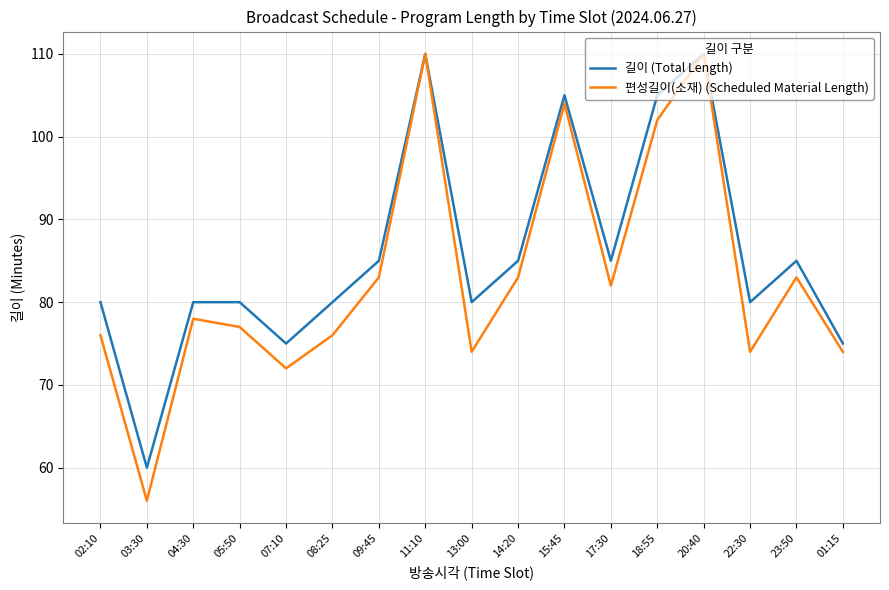

Read the 편성길이(소재) (Scheduled Material Length) value at 20:40, to the nearest 5.

110